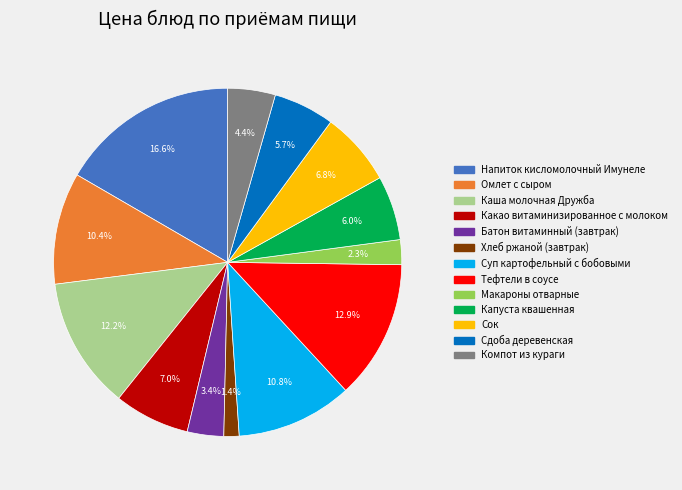

To the nearest percent, what is the difference between the Омлет с сыром and Какао витаминизированное с молоком slice percentages?

3%